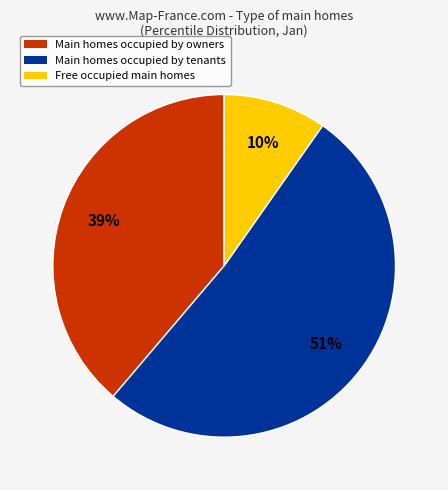

To the nearest percent, what percentage of the pie is Main homes occupied by owners?

39%